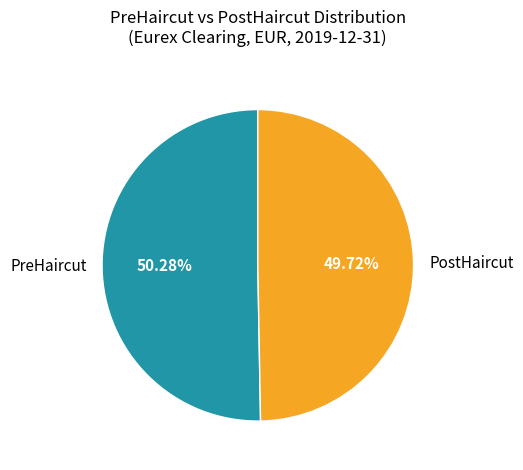

Does any single category account for the majority?

Yes